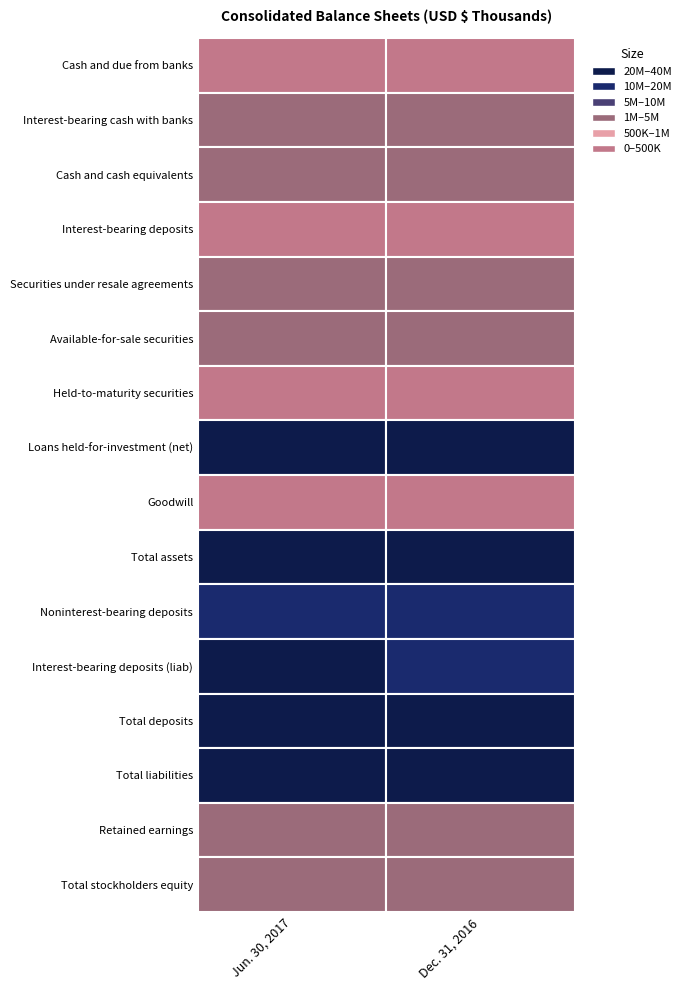

What is the sum of the Cash and cash equivalents values at 0 and 1?

4630979